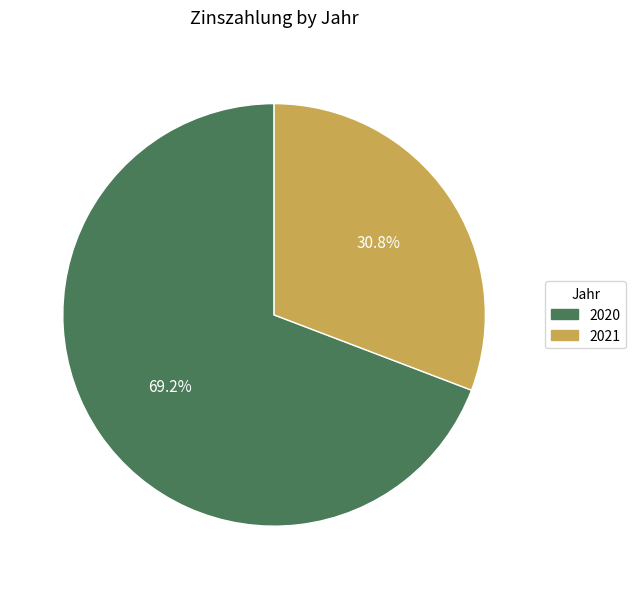

Approximately how many times larger is the value at 2020 compared to 2021?

2.2